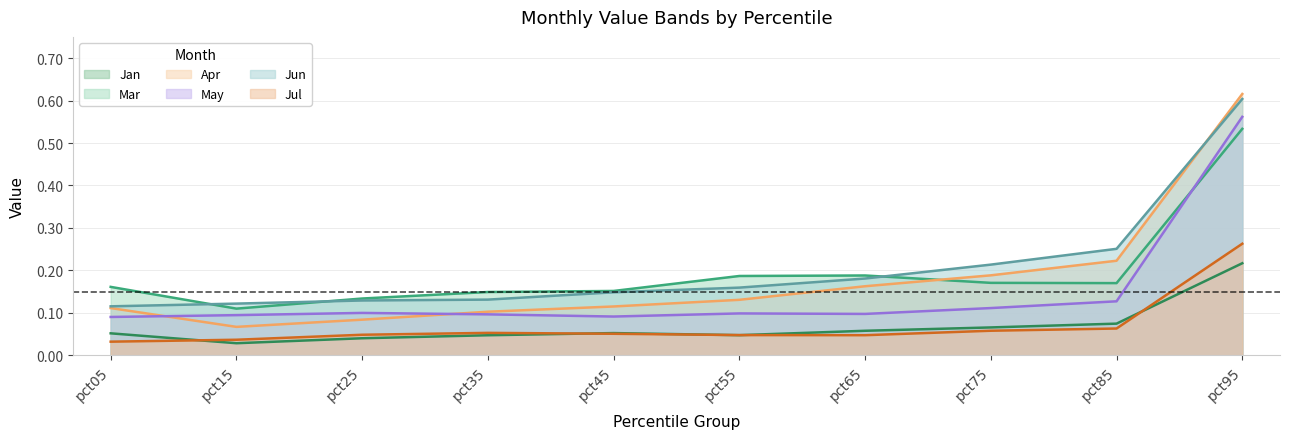

Does the chart display data point markers on the line(s)?

No